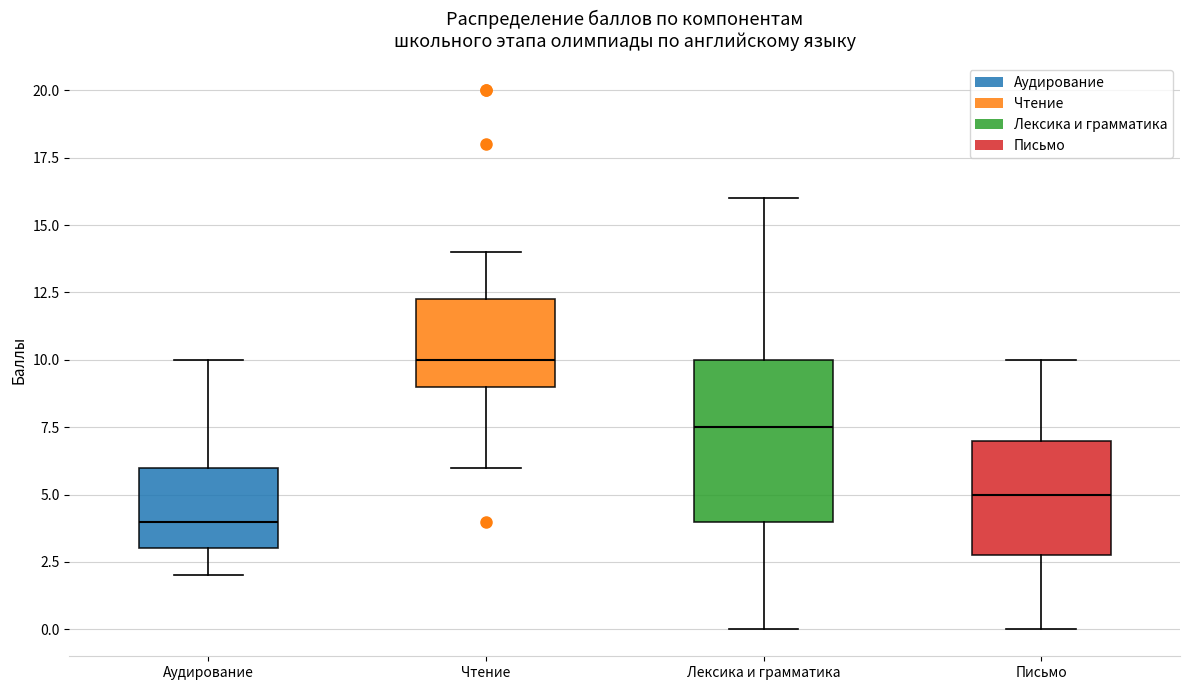

Reading left to right, transcribe this box plot: for each box, give where its median line is, the range the box spans, and where its two whiskers end, as read against the y-axis. The values are not printed on the chart, so give them approximately, as read against the axis.

Аудирование: median 4.0, box 3.0 to 6.0, whiskers 2.0 to 10.0
Чтение: median 10.0, box 9.0 to 12.5, whiskers 6.0 to 14.0
Лексика и грамматика: median 7.5, box 4.0 to 10.0, whiskers 0.0 to 16.0
Письмо: median 5.0, box 3.0 to 7.0, whiskers 0.0 to 10.0